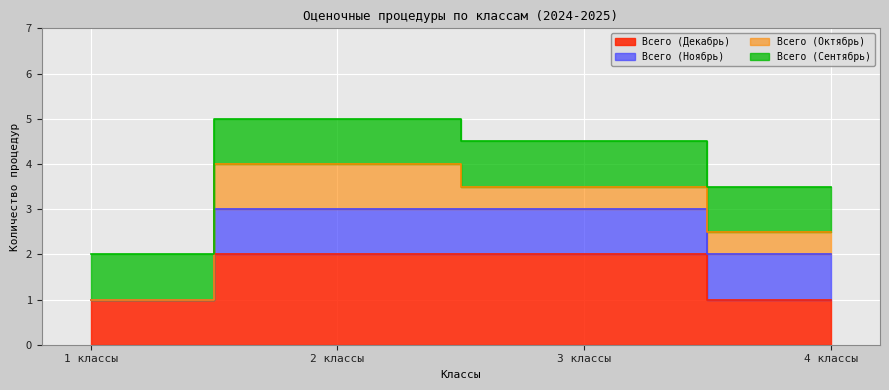

At which category is the sum across all series the highest?

2 классы